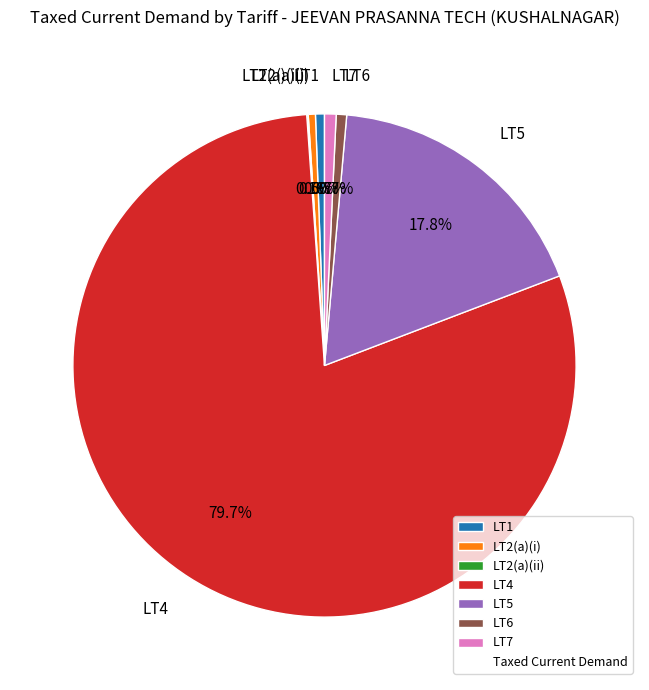

What is the ratio of the value at LT4 to the value at LT1?

138.4